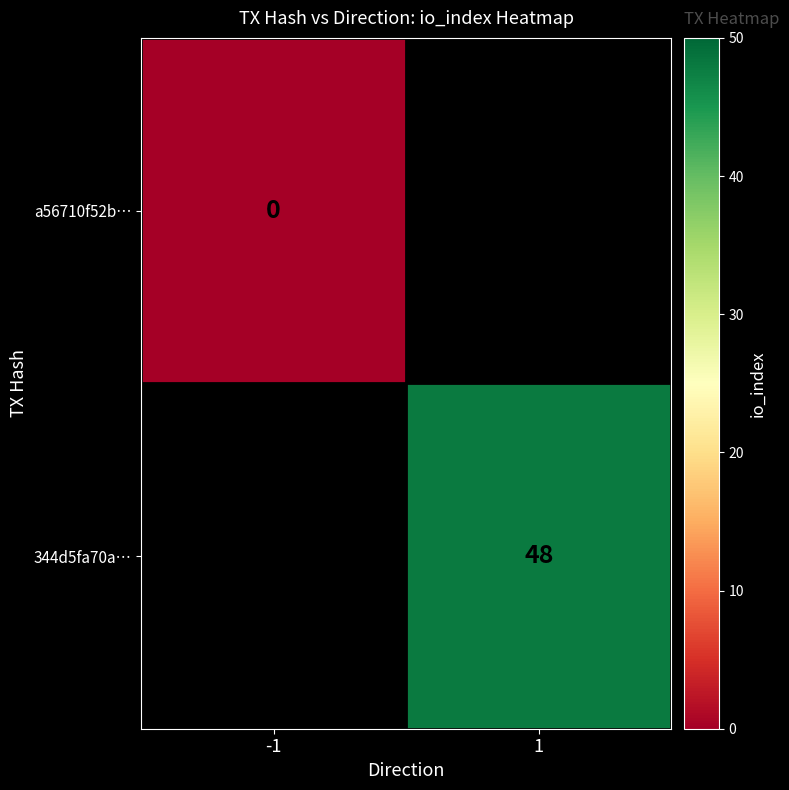

The 344d5fa70a… series shows 74 at 1. True or false?

False